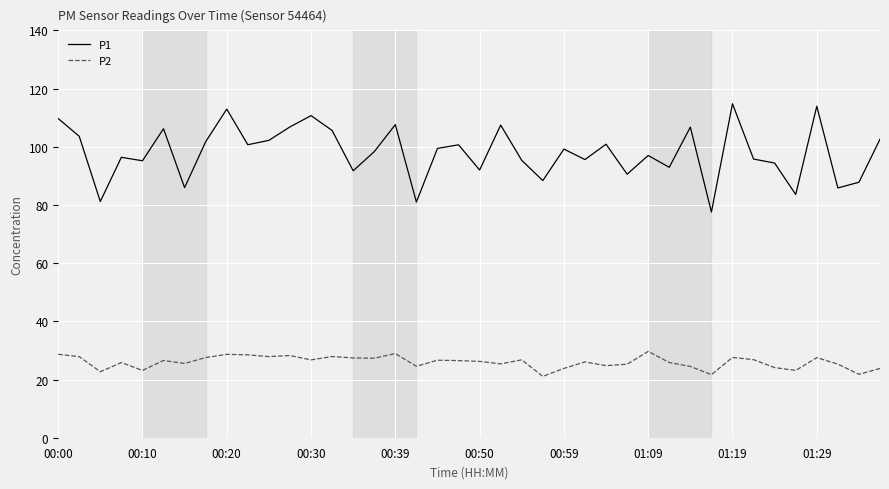

What are all the series names shown in the legend?

P1, P2